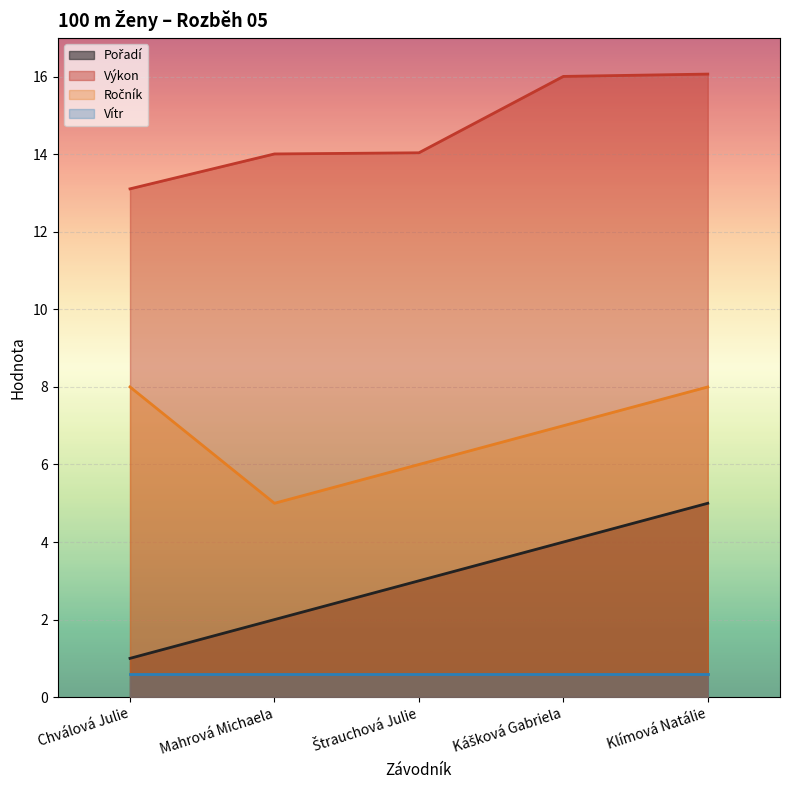

What is the difference between the second highest and second lowest values in the Ročník series?

2.0